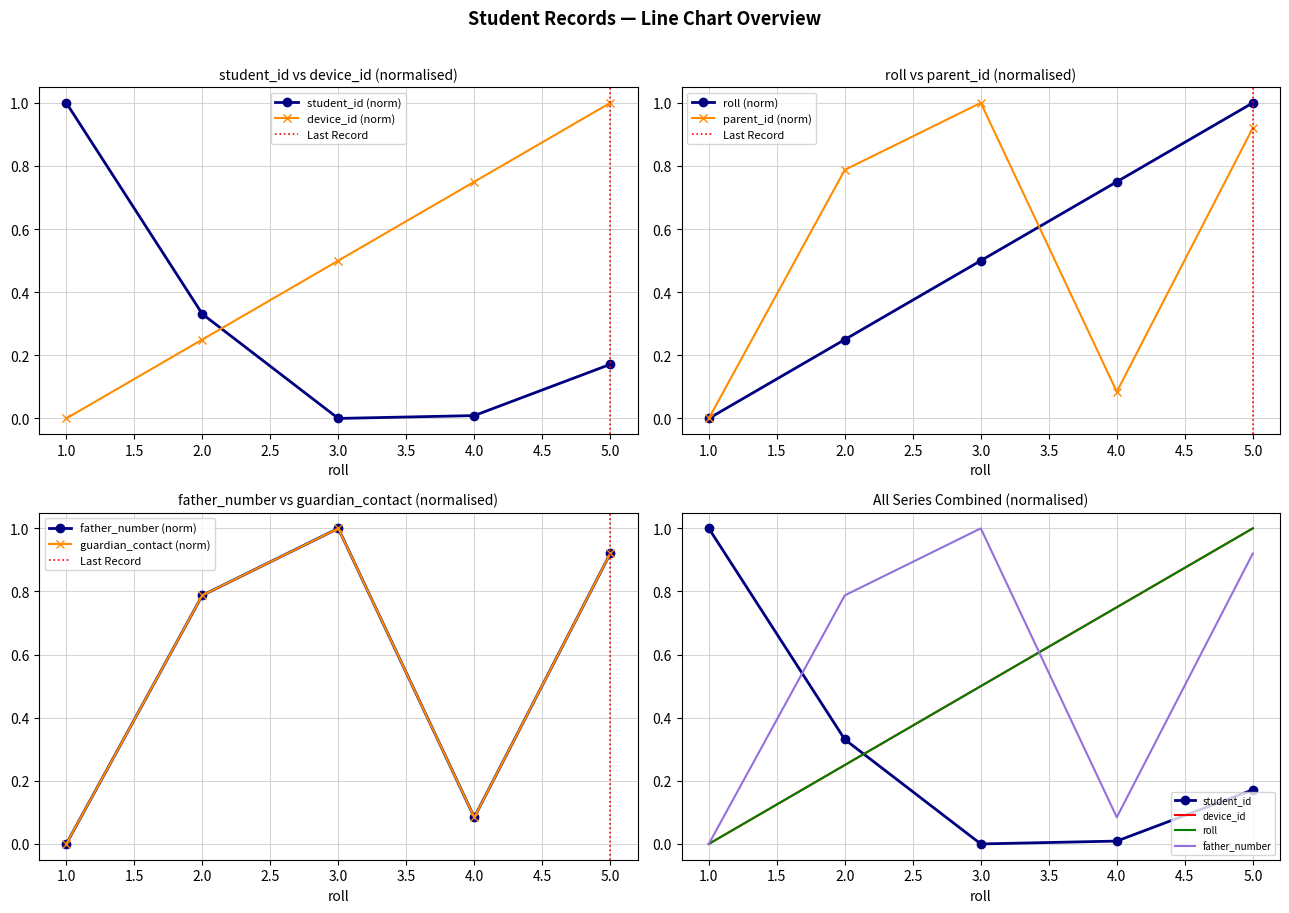

Is the value of device_id at 5 greater than the value of father_number at 5?

Yes